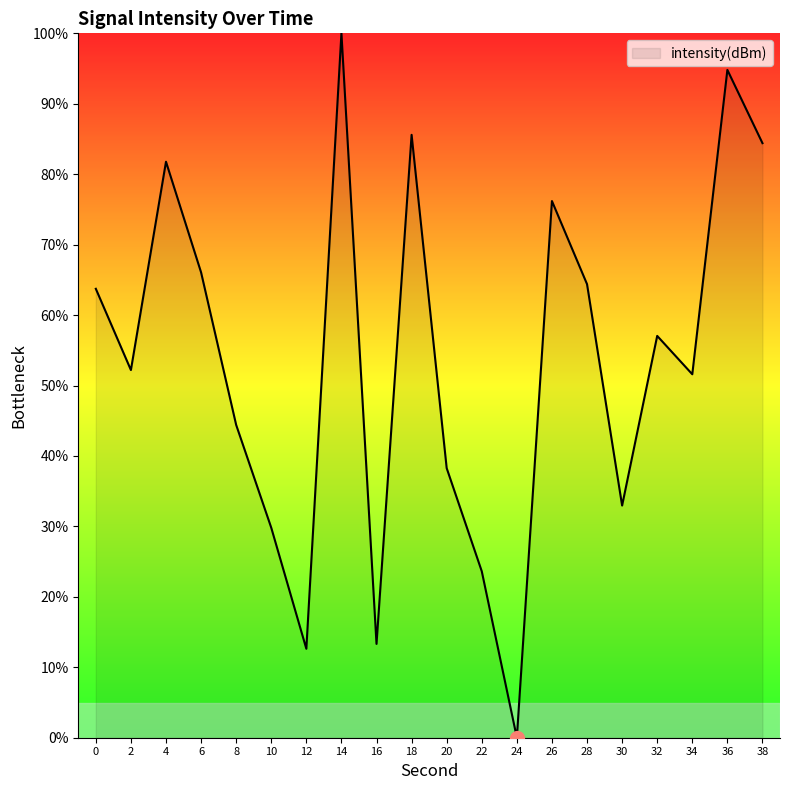

Reading left to right, extract all data points from this chart.

0=63.7	2=52.2	4=81.8	6=66.1	8=44.4	10=29.8	12=12.6	14=100.0	16=13.3	18=85.6	20=38.3	22=23.6	24=0.0	26=76.2	28=64.4	30=33.0	32=57.0	34=51.6	36=94.8	38=84.4